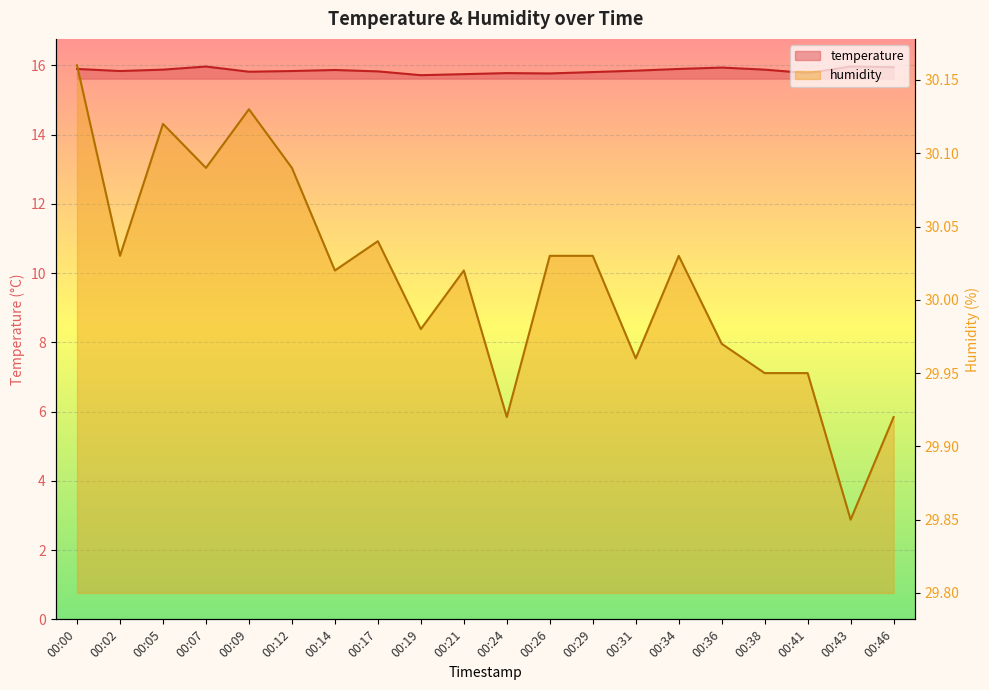

Which category has the highest value in the humidity series?

00:00